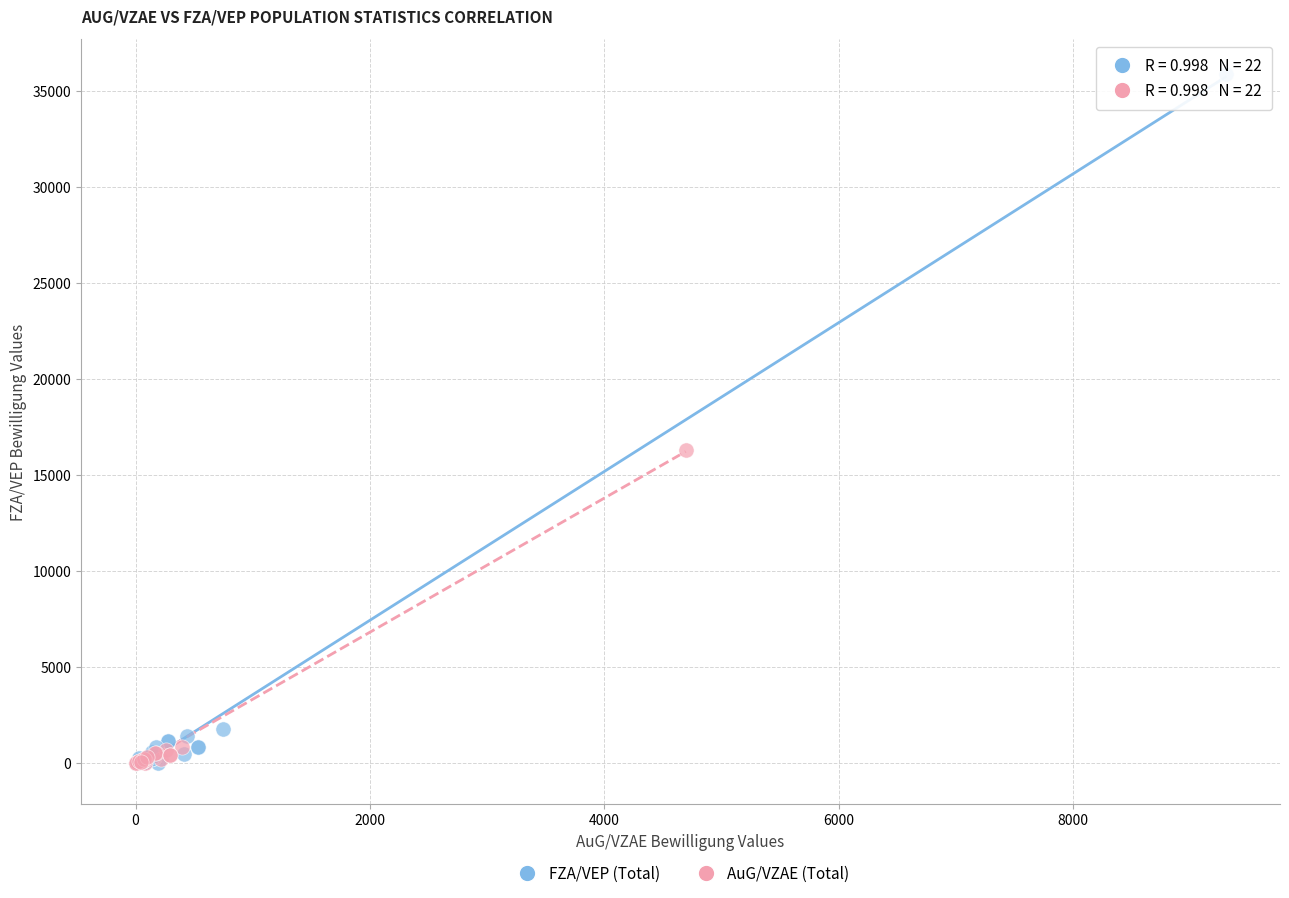

Which series has the largest Y range (max minus min)?

FZA/VEP (Total)